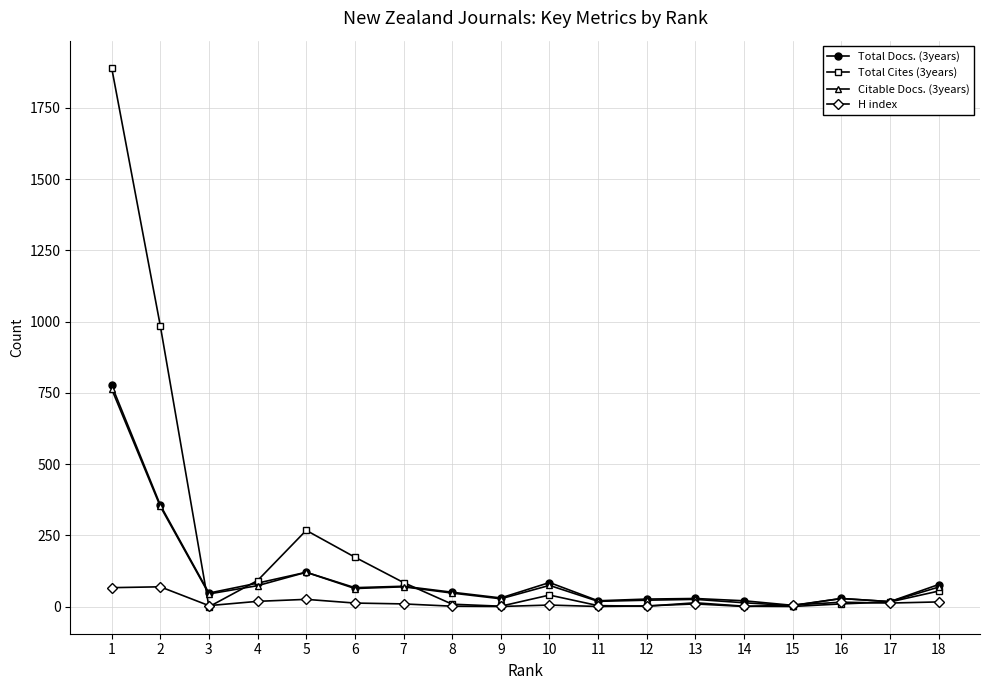

True or false: Total Docs. (3years) has more than 1 interior local peaks.

True